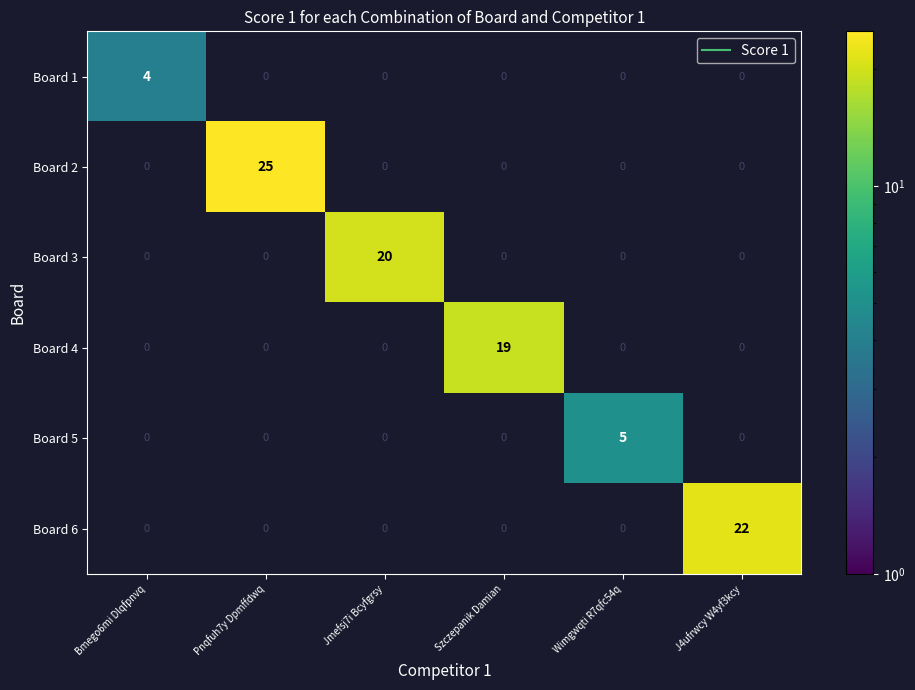

The Board 4 series shows 19 at Szczepanik Damian. True or false?

True